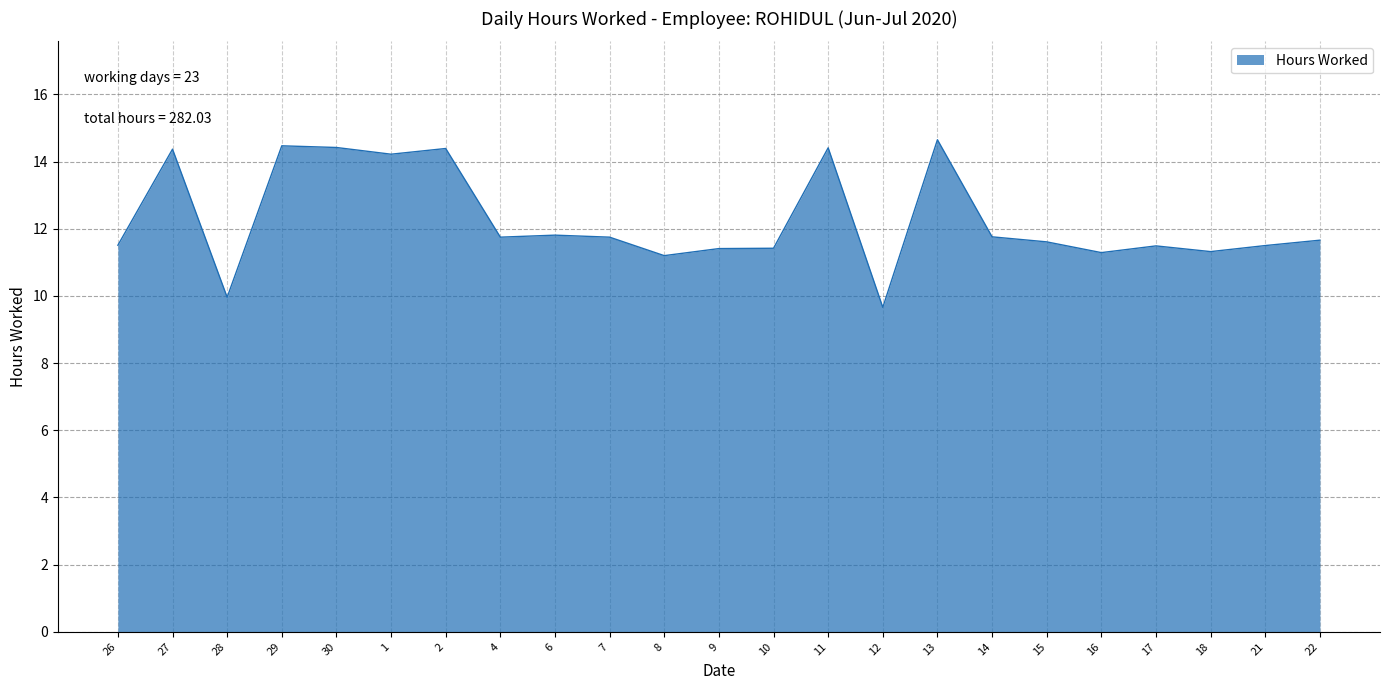

What is the maximum value shown in the chart?

14.7